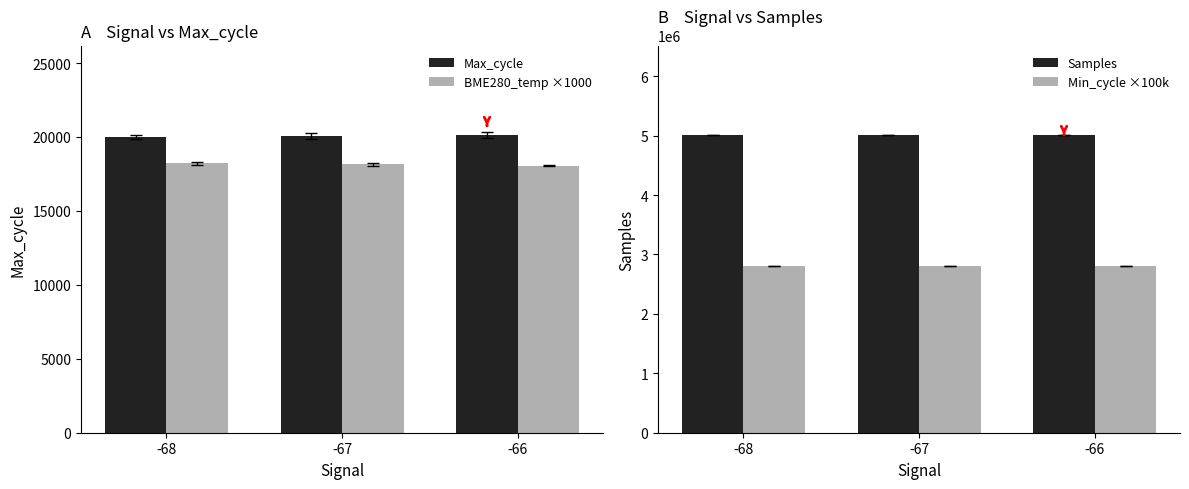

What is the sum of all Samples values?

15034211.7